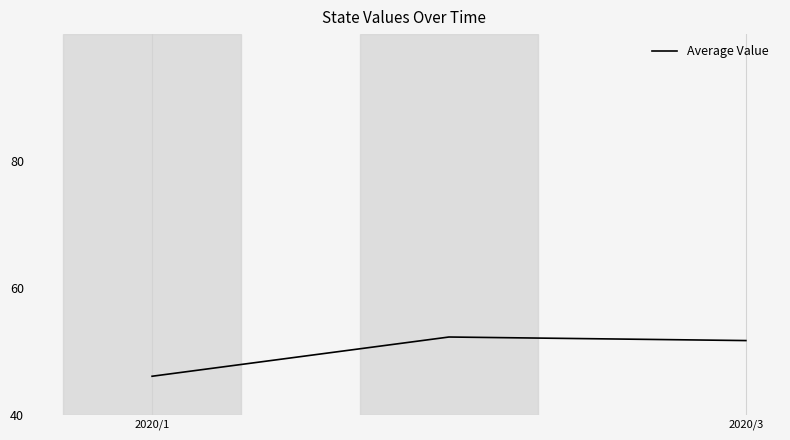

What is the average value?

50.0